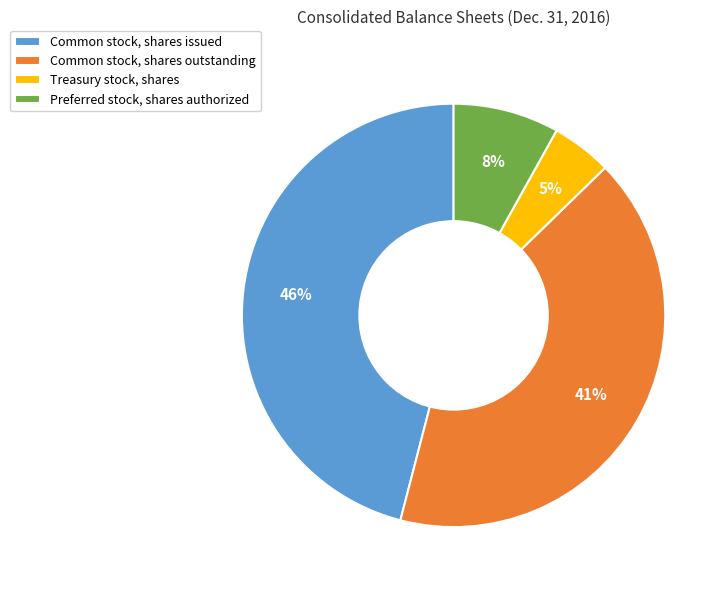

To the nearest percent, what is the difference between the largest and smallest slice percentages?

41%